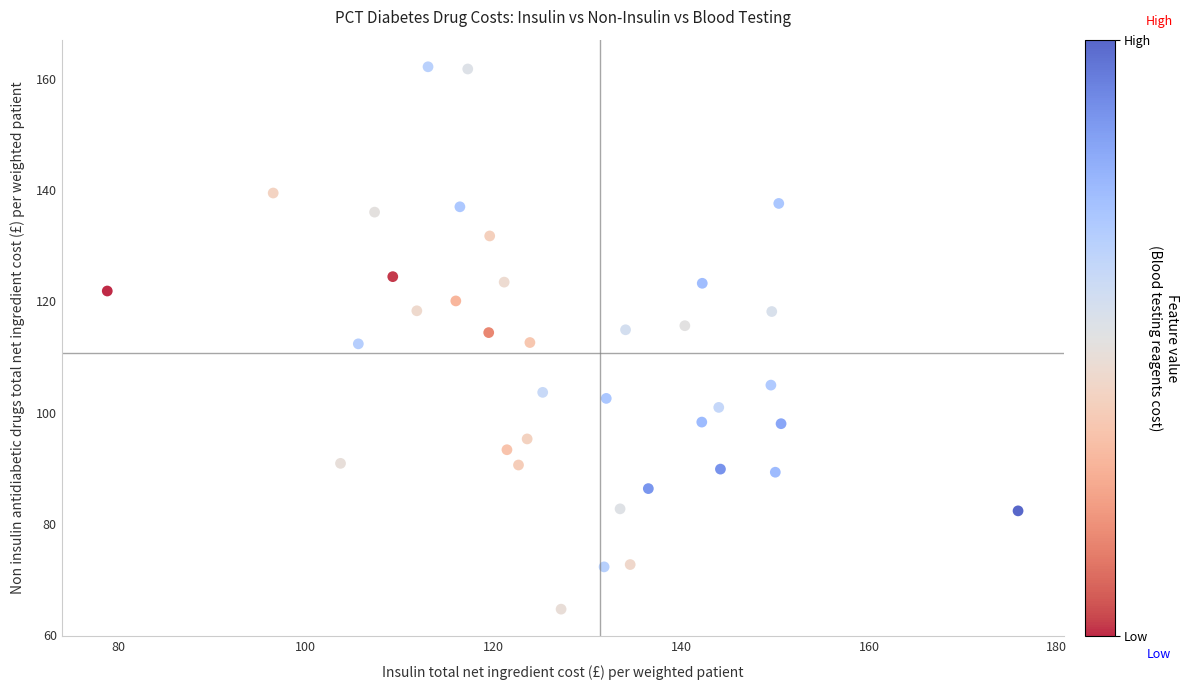

What is the range of Y values (max minus min)?

97.4